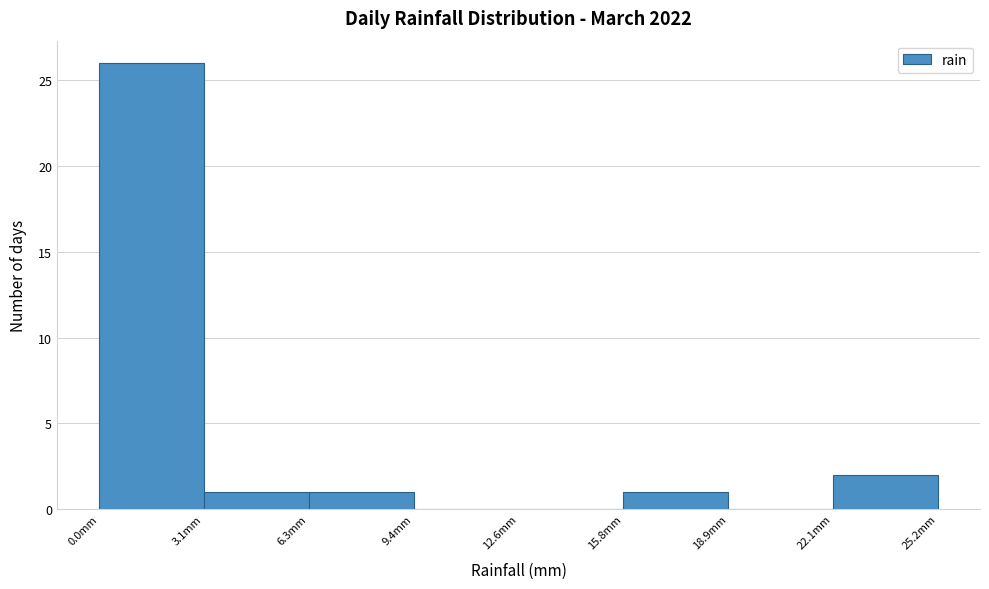

Reading left to right, list every bar in this chart as the range it spans on the x-axis followed by its height. Neither the bar edges nor the heights are printed on the chart, so give them approximately, as read against the axes.

0.00 to 3.15: 26
3.15 to 6.30: 1
6.30 to 9.45: 1
9.45 to 12.60: 0
12.60 to 15.75: 0
15.75 to 18.90: 1
18.90 to 22.05: 0
22.05 to 25.20: 2